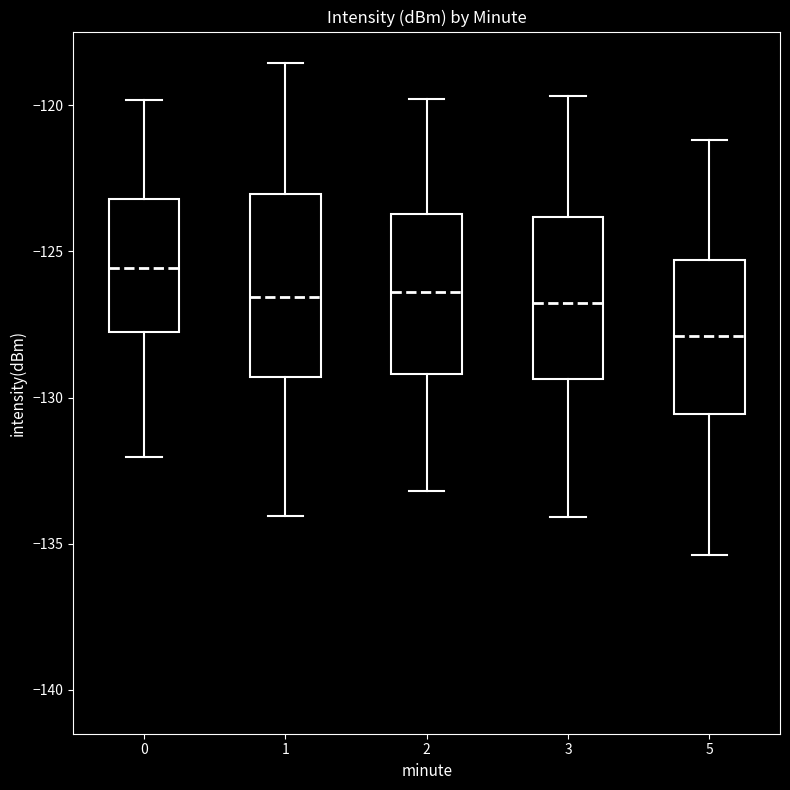

Comparing the boxes themselves (not the whiskers), which one is the tallest?

1